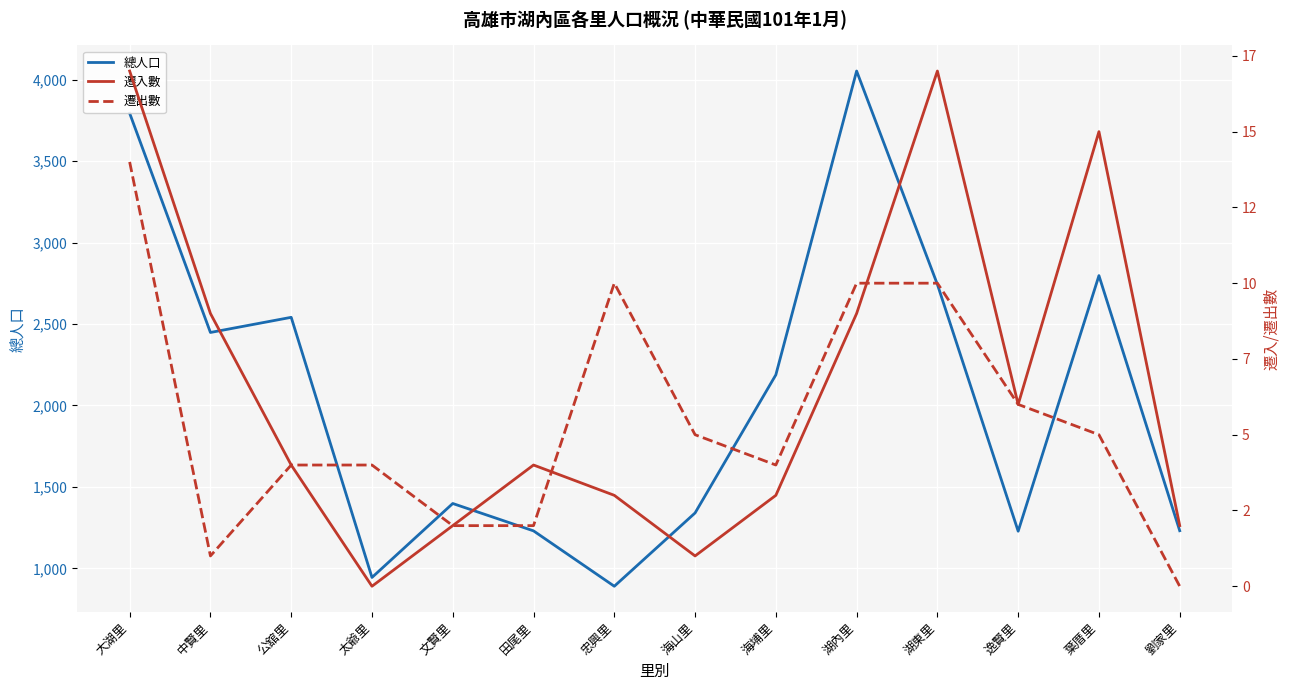

True or false: 遷入數 and 總人口 cross at least once.

False